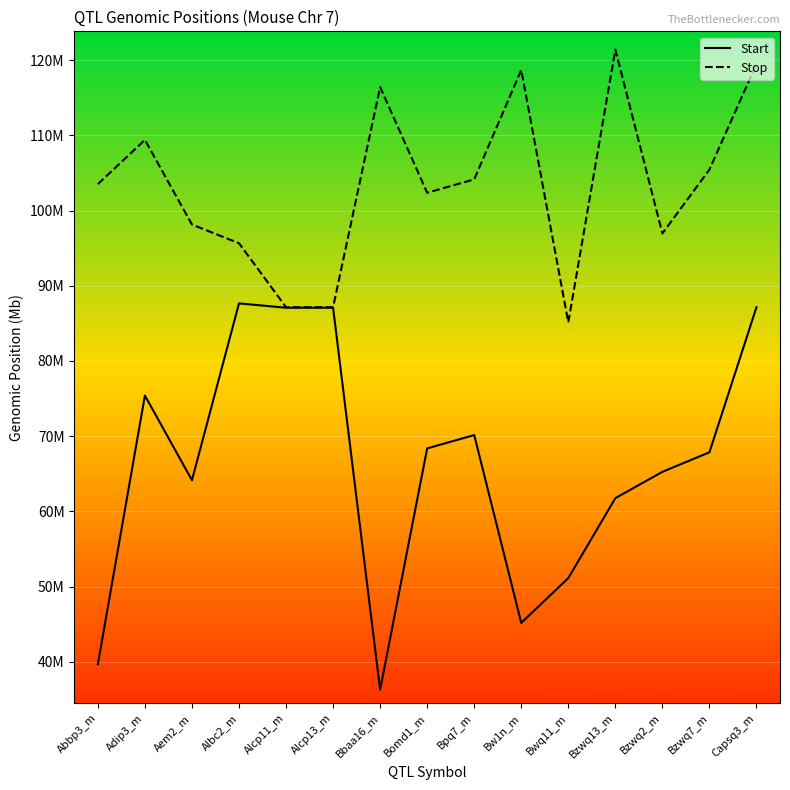

Is this an area chart (filled region under the line)?

No